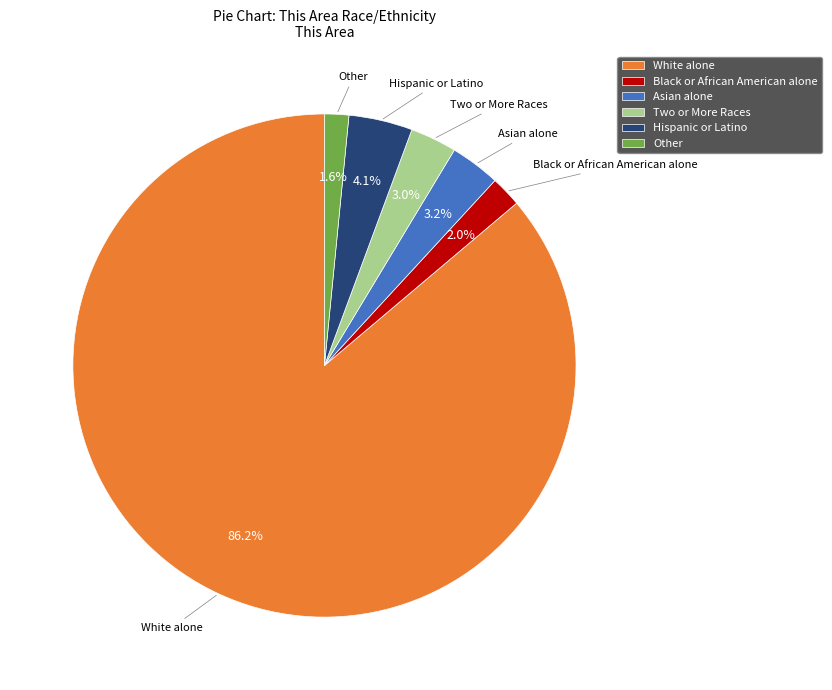

What percentage is NOT represented by Hispanic or Latino?

95.9%